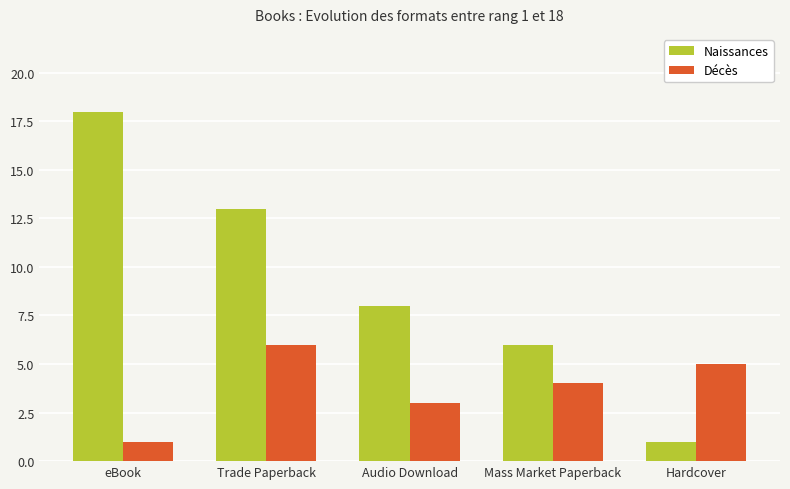

Which series has the largest total across all categories?

Naissances